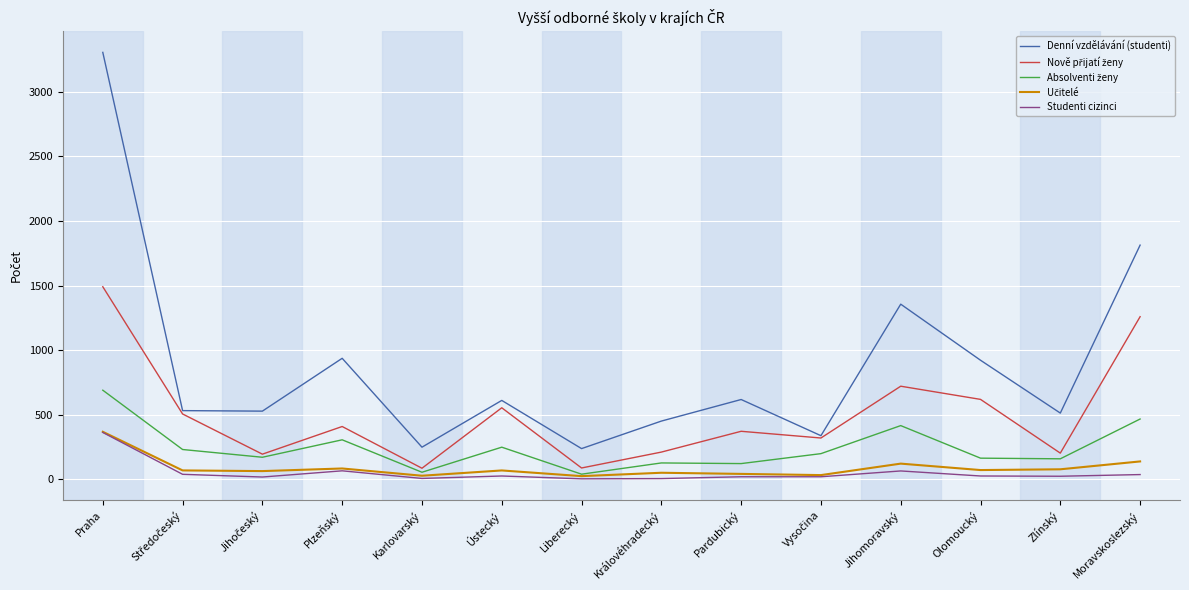

True or false: Denní vzdělávání (studenti) has more than 1 points higher than both neighbors.

True